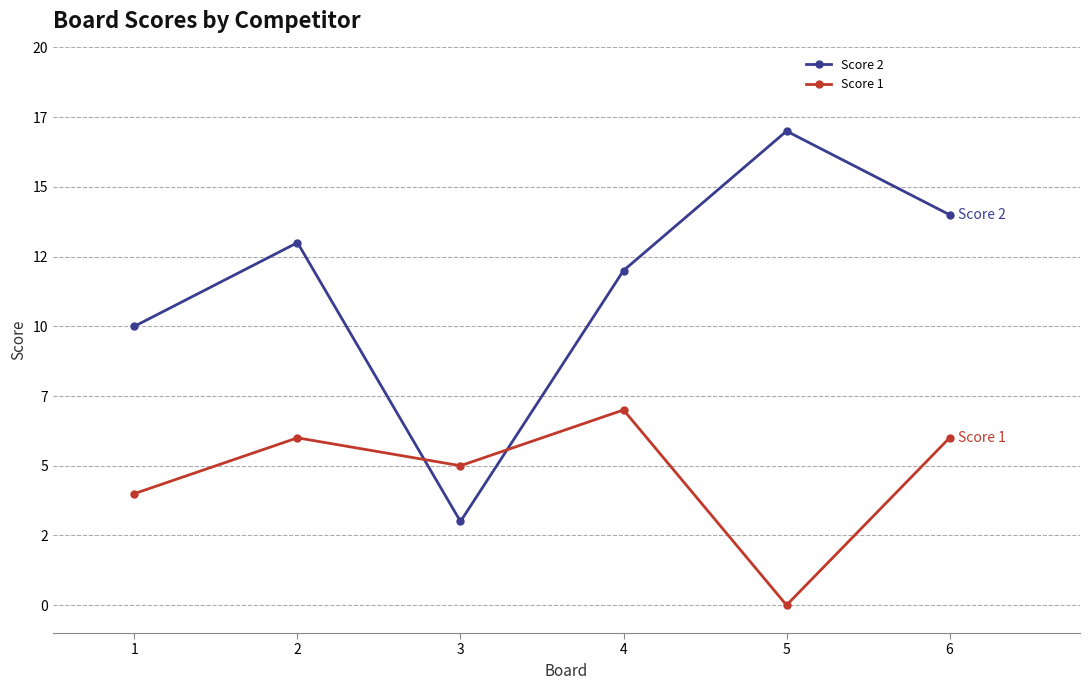

Rank the series by their maximum value, from highest to lowest.

Score 2, Score 1